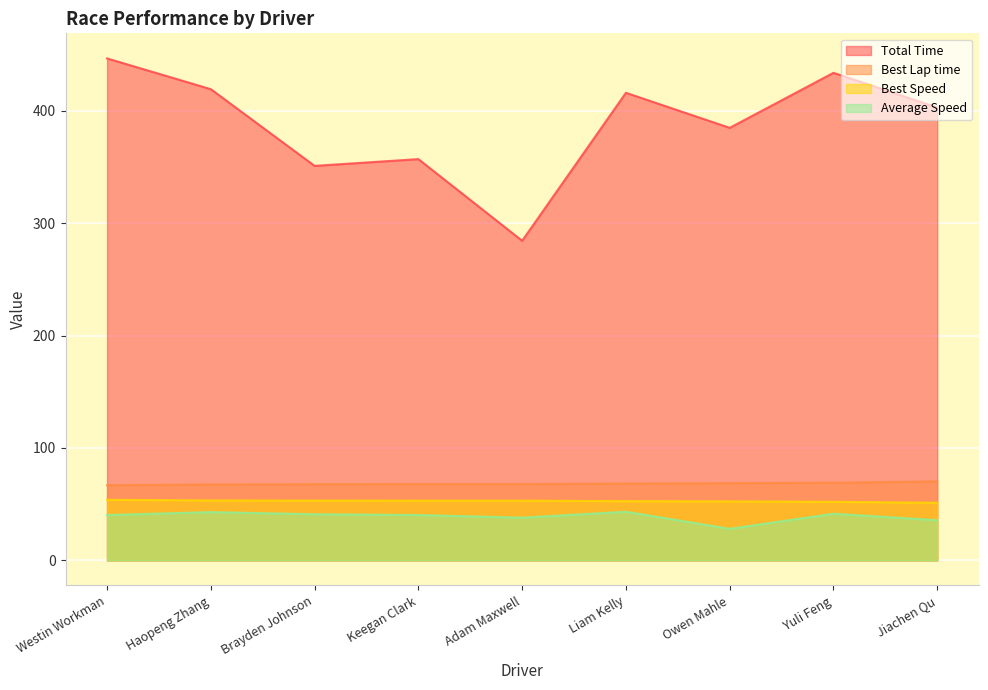

Is it true that Best Speed equals 53.9 at Westin Workman?

True